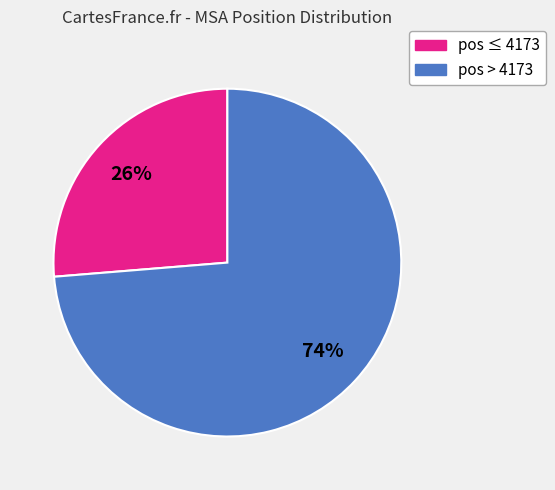

Count the number of slices in the pie.

2